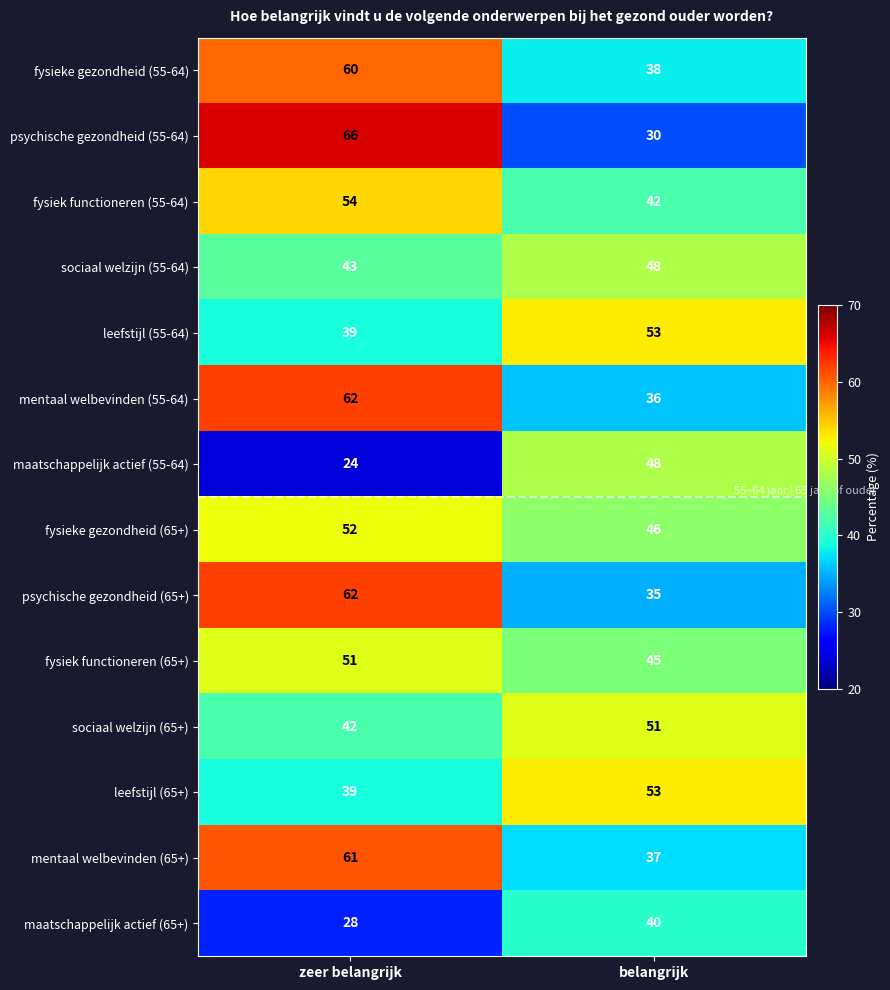

Which series has the largest range (max minus min)?

psychische gezondheid (55-64)